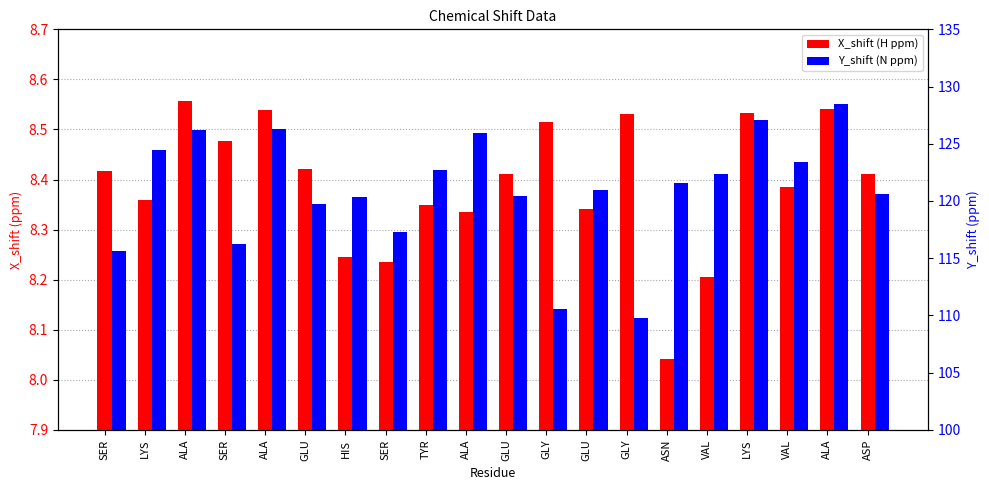

What is the label of the 8th bar from the left?

SER